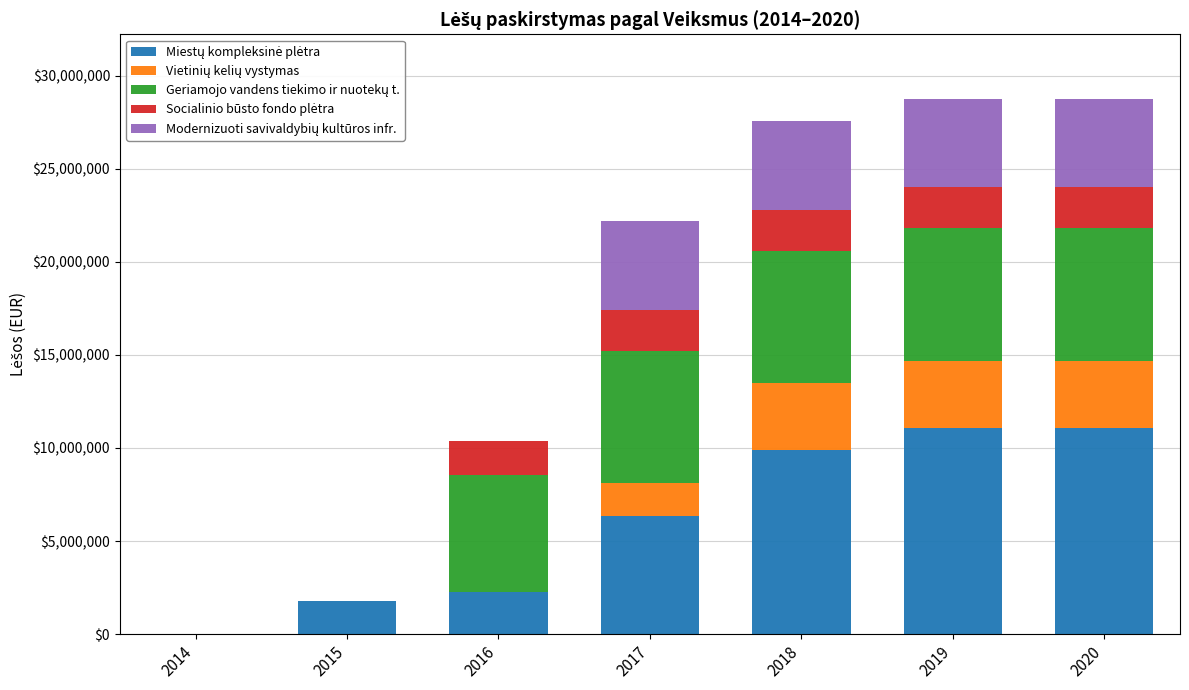

How many distinct data groups are displayed?

5